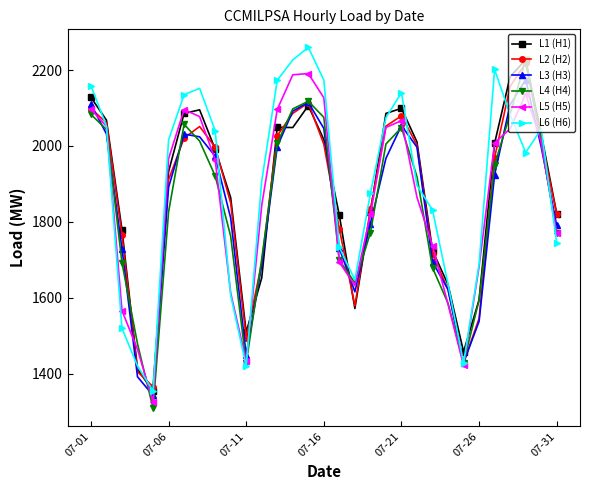

How many interior local valleys does the L4 (H4) series have?

4